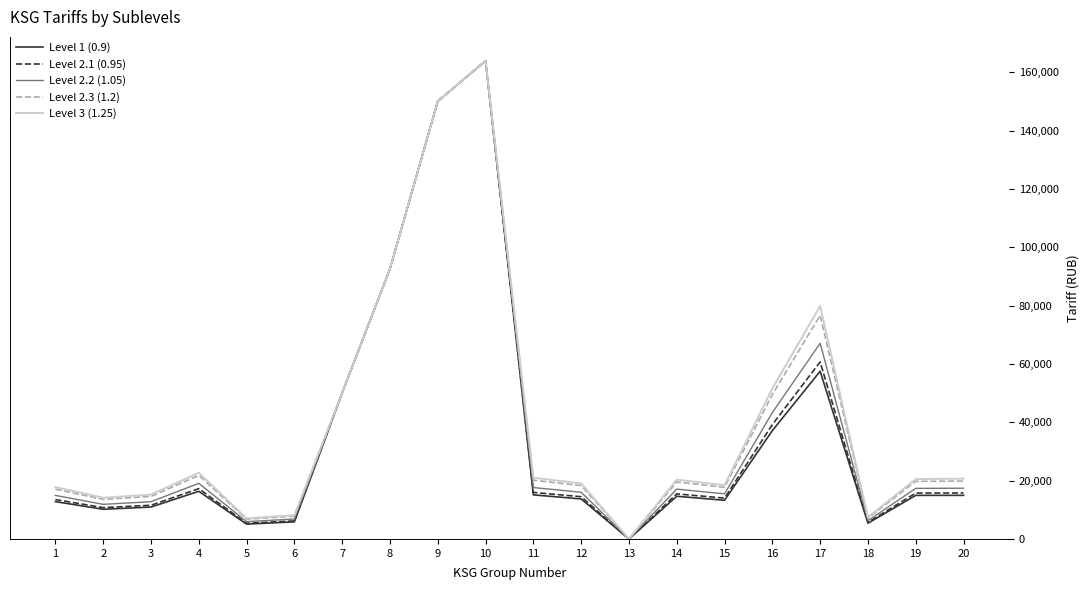

What is the total value across all series at 5?

30248.6